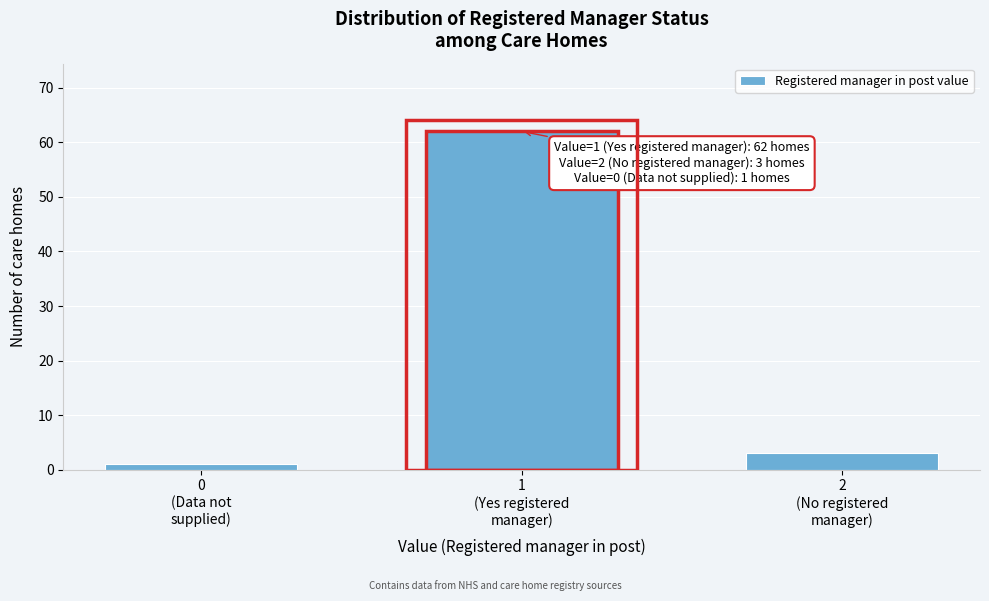

Reading left to right, transcribe all the data shown in this chart.

1	62	3